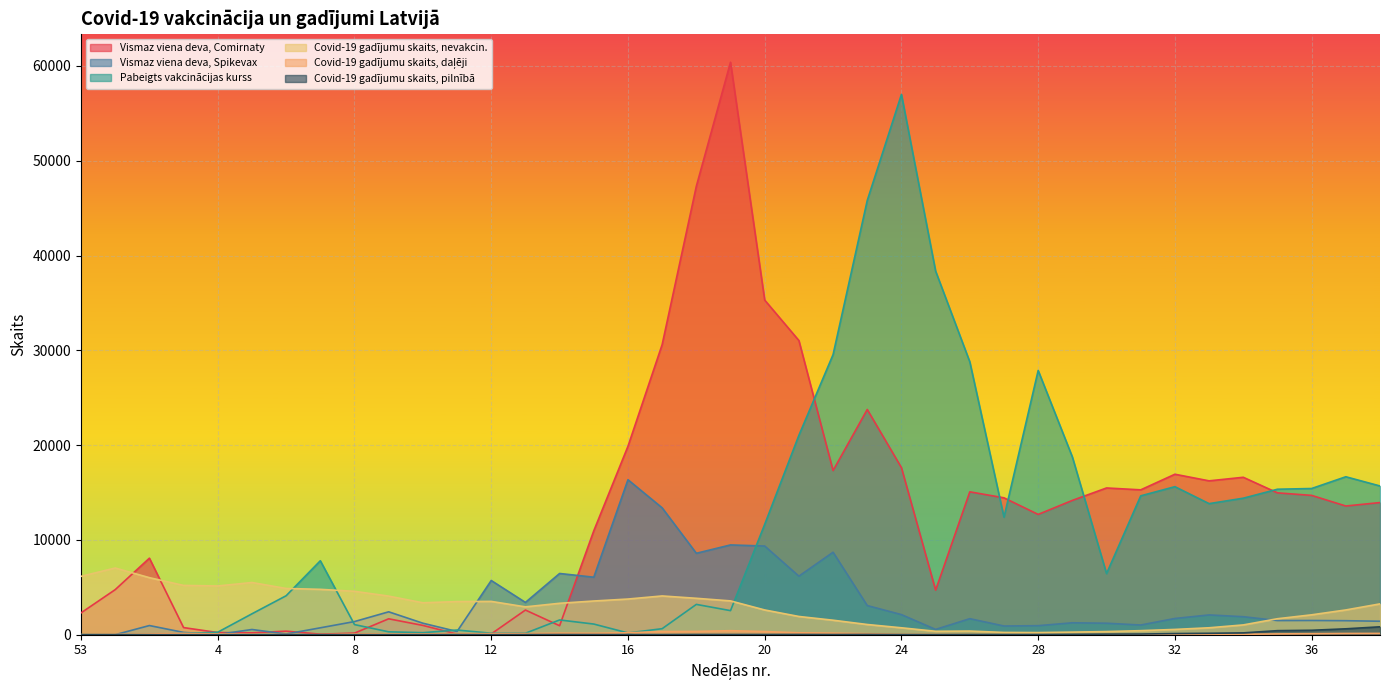

What is the label of the 9th point from the left?

8